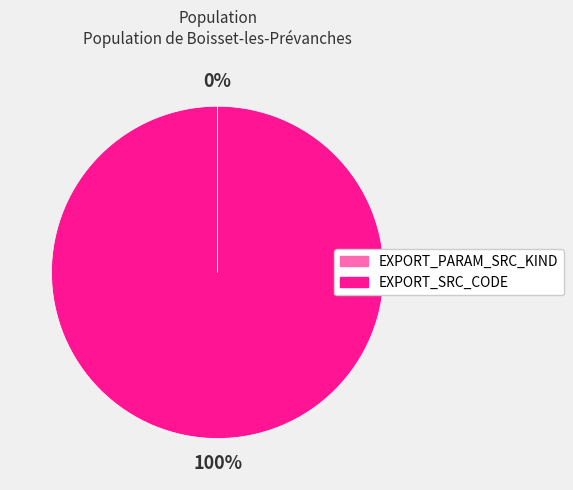

To the nearest percent, what is the average slice percentage?

50%